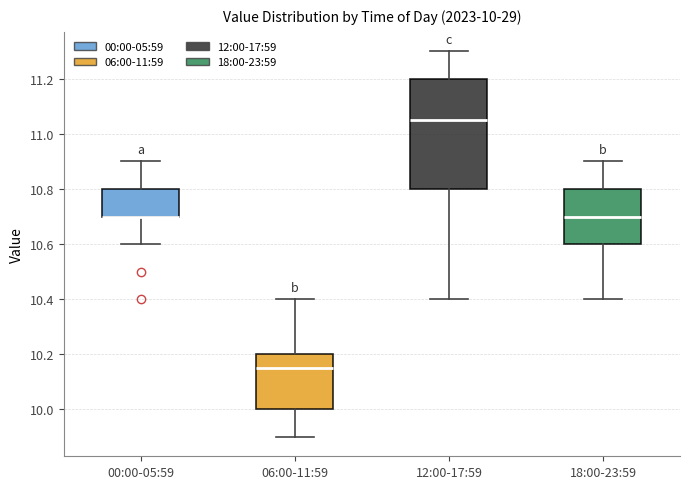

Which box is the tallest, from its lower edge to its upper edge?

12:00-17:59